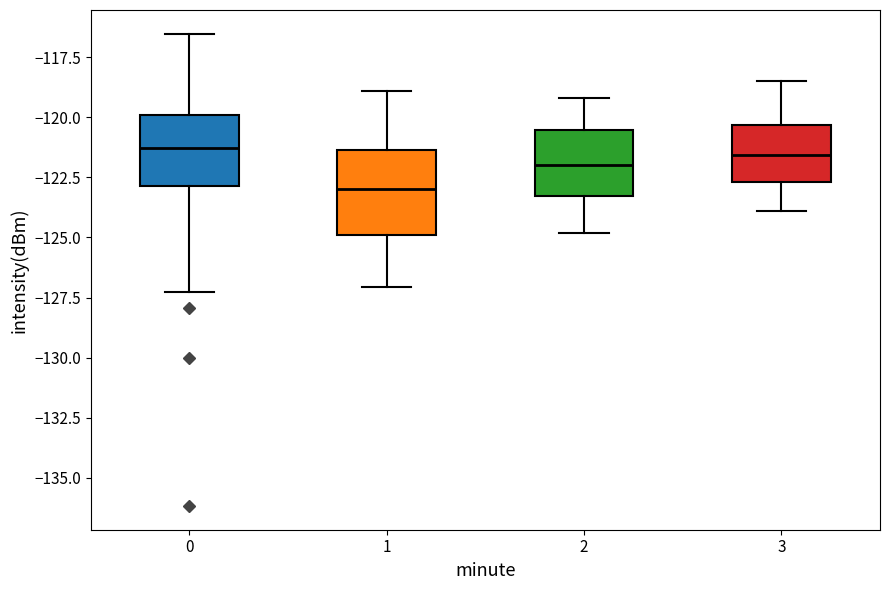

Where does the median line of the box at x = 3 sit on the y-axis? The values are not printed on the chart, so give them approximately, as read against the axis.

-121.5